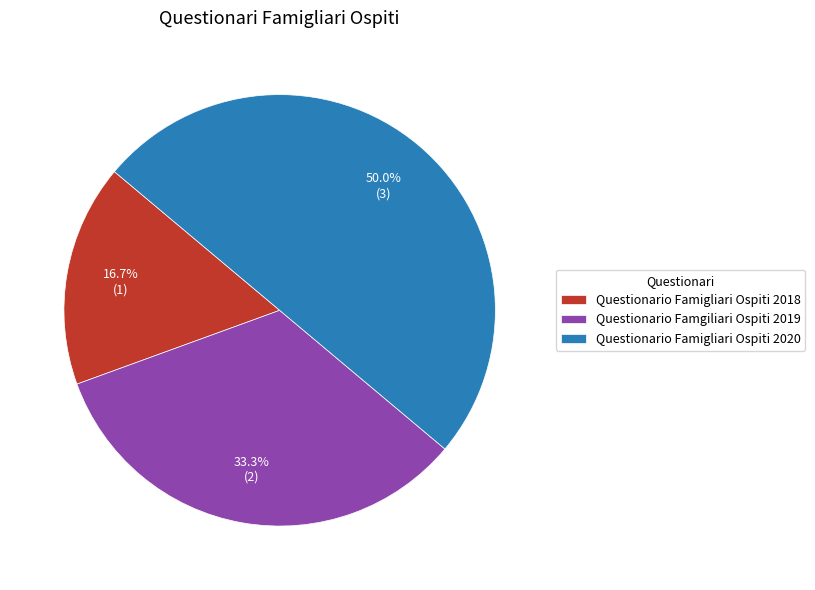

To the nearest percent, what is the average slice percentage?

33%